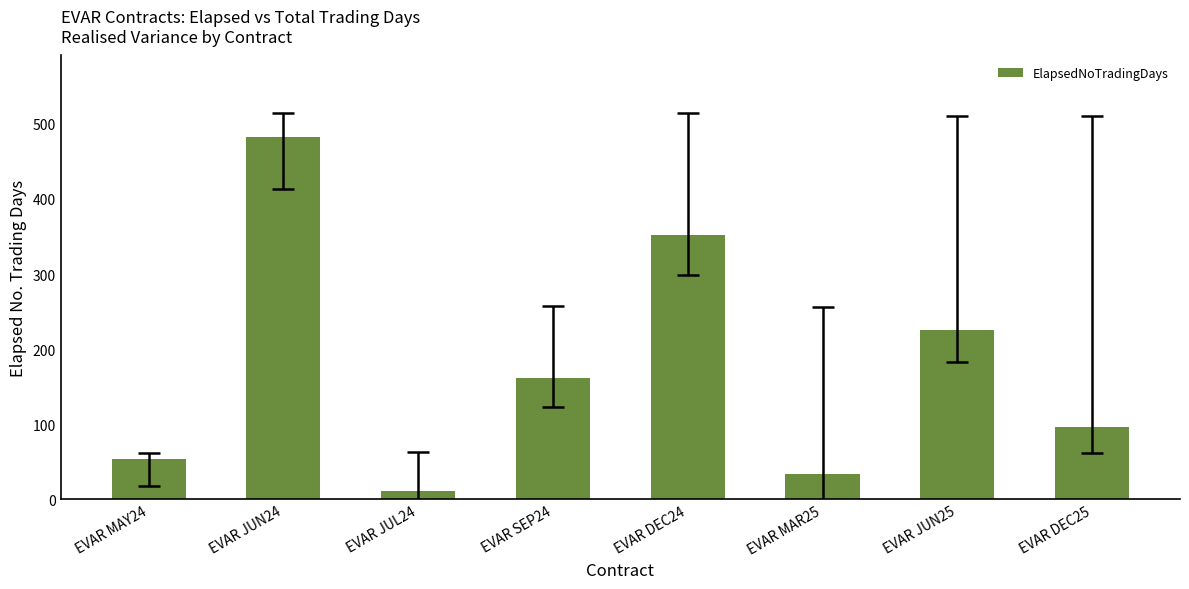

Rank the categories by value from lowest to highest.

EVAR JUL24, EVAR MAR25, EVAR MAY24, EVAR DEC25, EVAR SEP24, EVAR JUN25, EVAR DEC24, EVAR JUN24